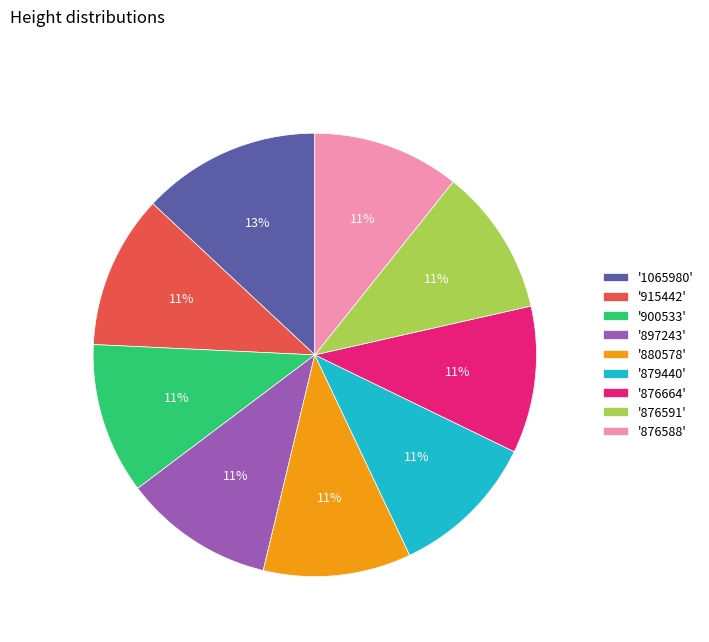

Do '897243' and '915442' together represent more than half of the pie?

No